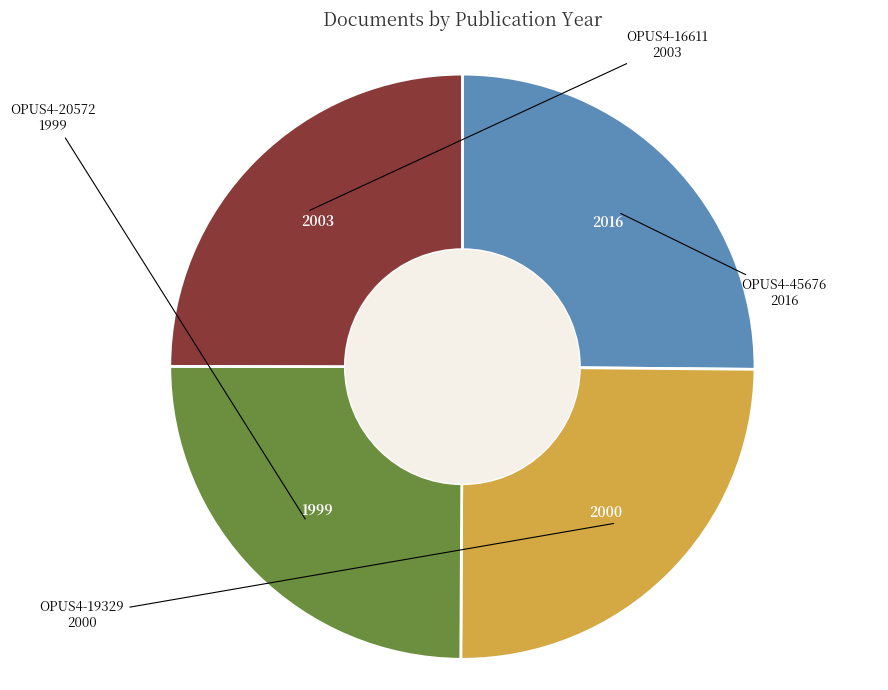

Is it true that OPUS4-45676 is 36% of the pie?

False